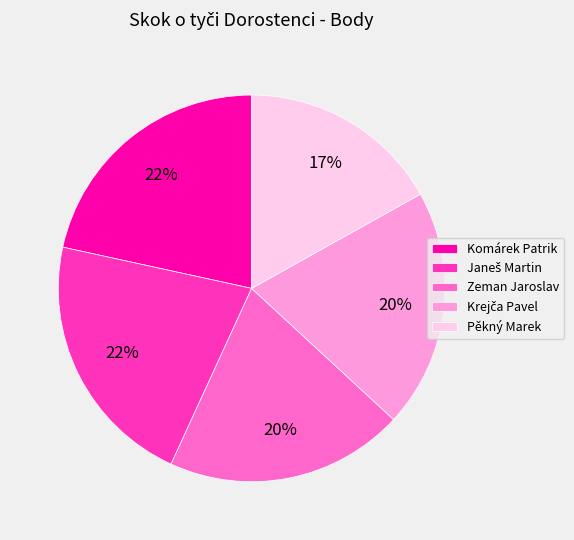

Count the number of slices in the pie.

5